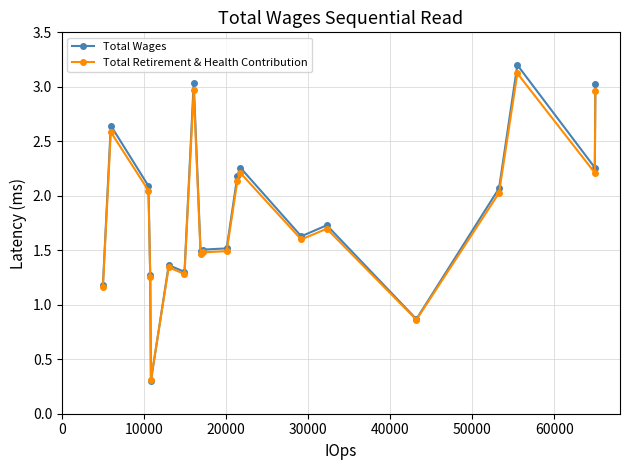

At how many categories does at least one series exceed 0?

20